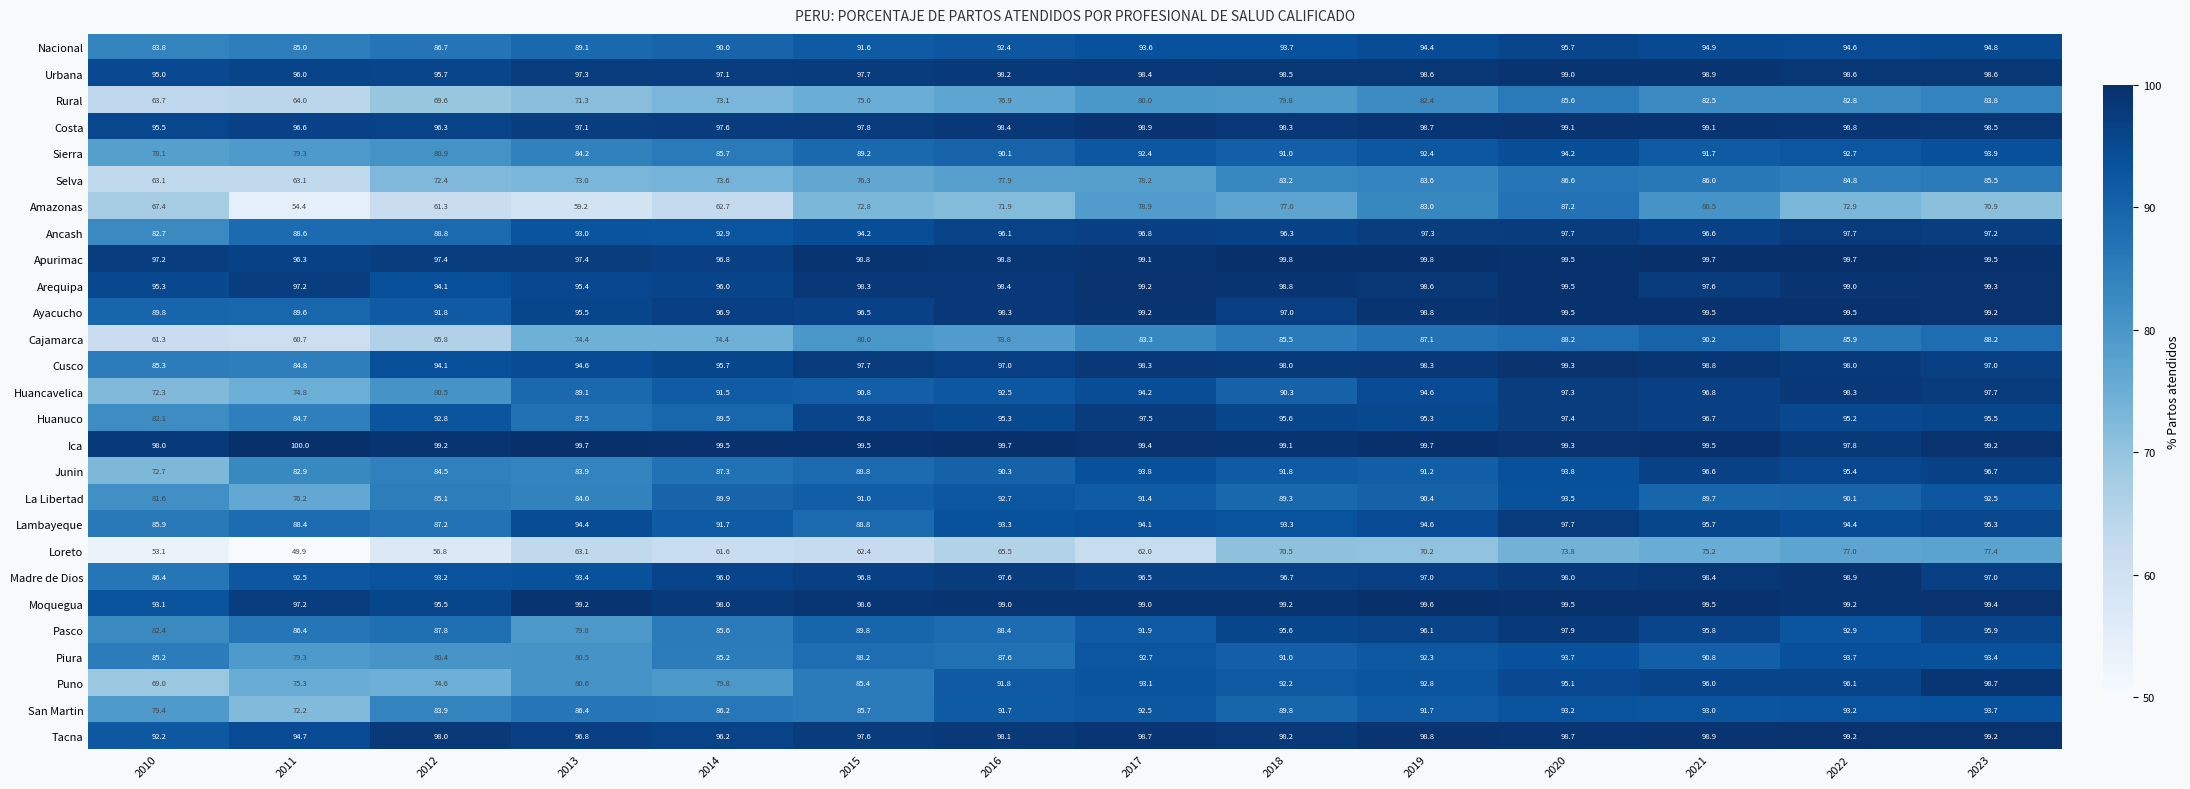

What is the approximate value of Moquegua at 2014?

98.0